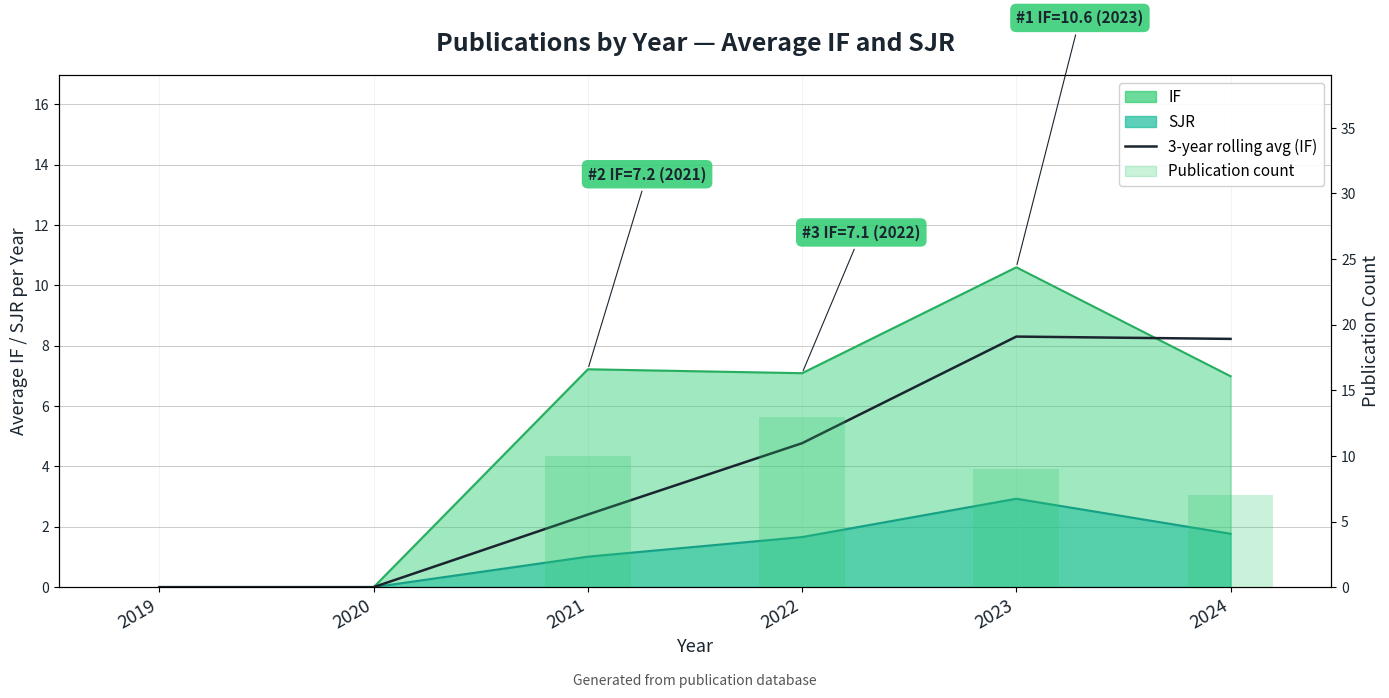

Is it true that 3-year rolling average (IF) equals 3.6 at 2019?

False